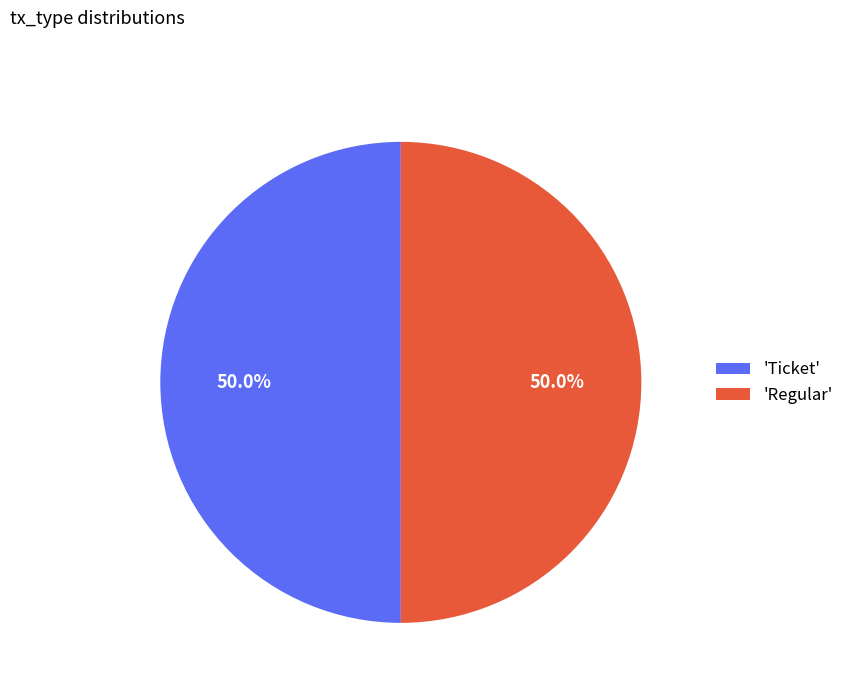

Combined, do 'Ticket' and 'Regular' account for over 50%?

Yes